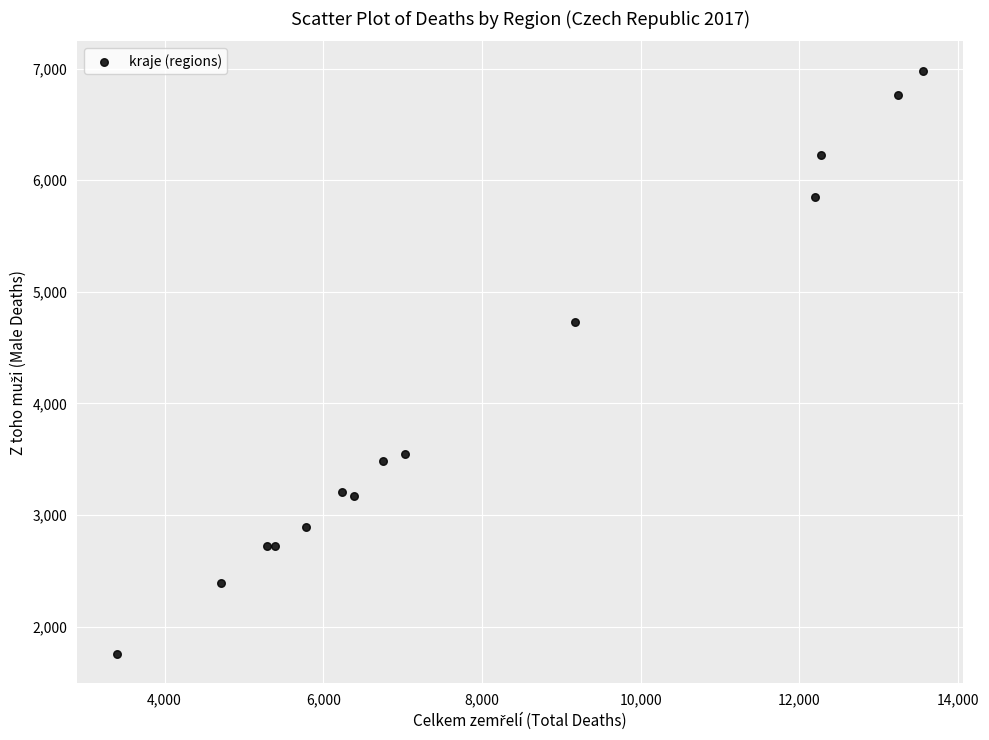

What Y value in the scatter plot is closest to 4368?

4725